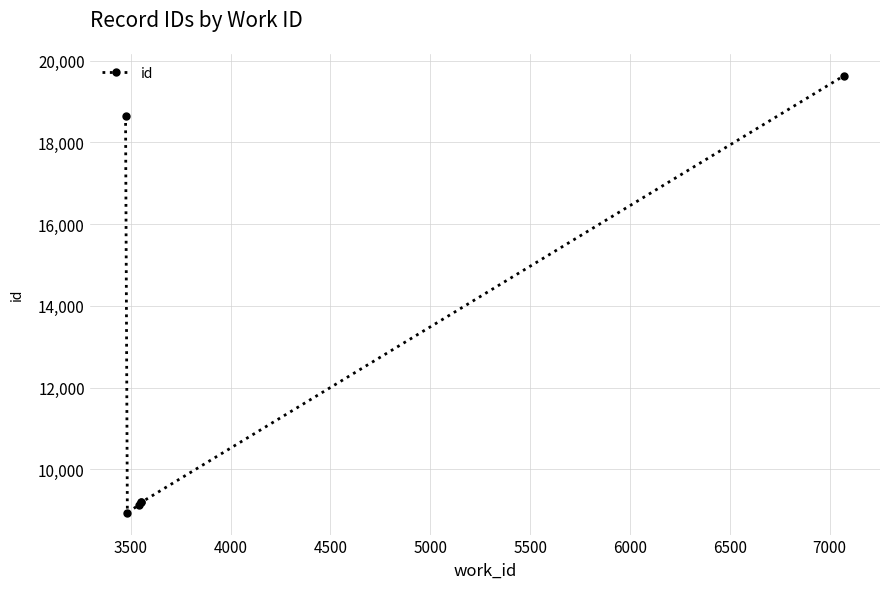

What is the greatest value displayed?

19632